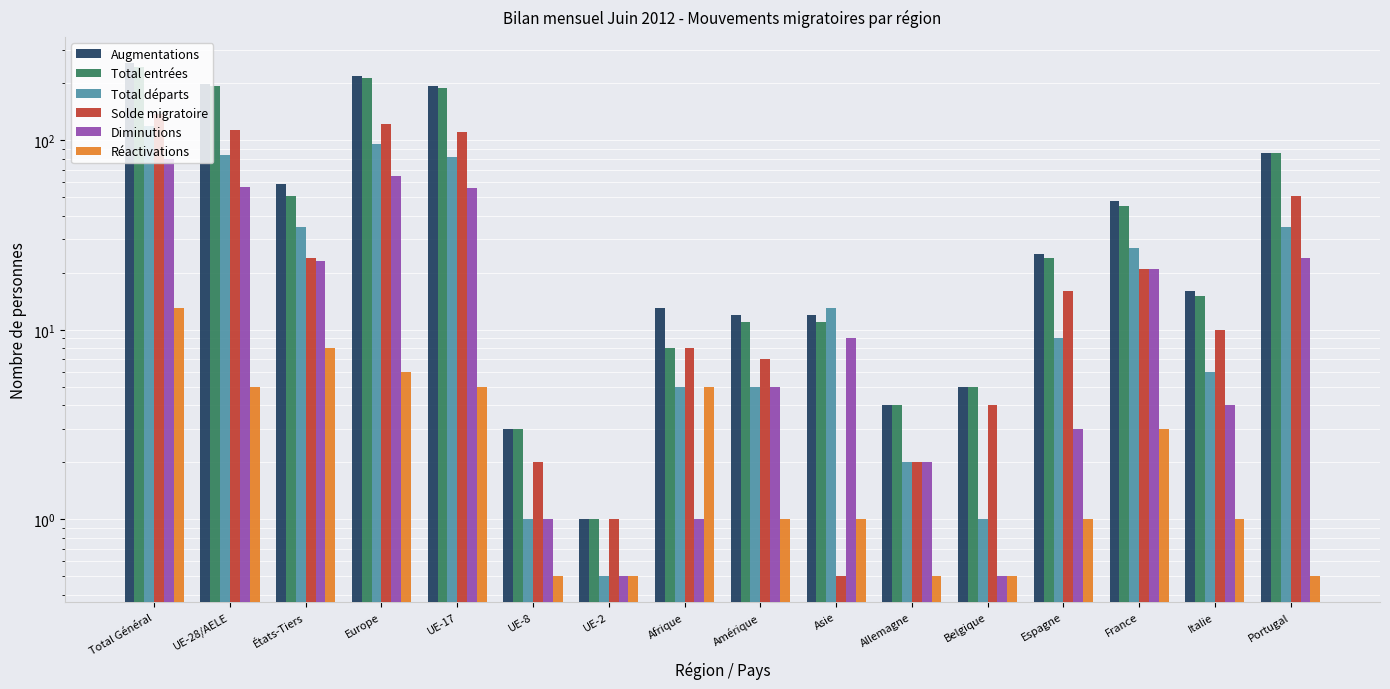

How many data points in Solde migratoire are less than 16?

8